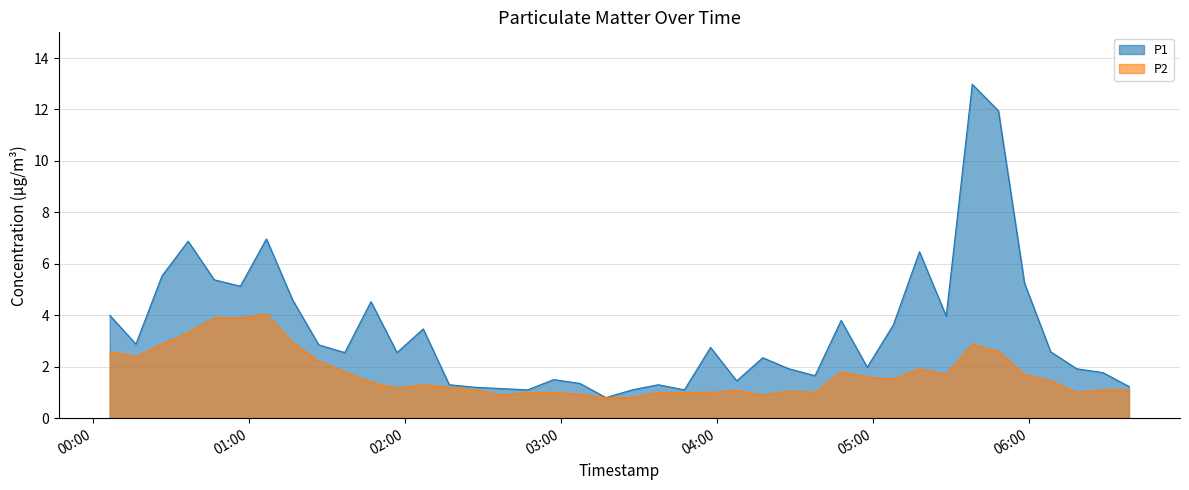

At 2022-07-01T03:27:17, list the series in order from largest to smallest.

P1, P2